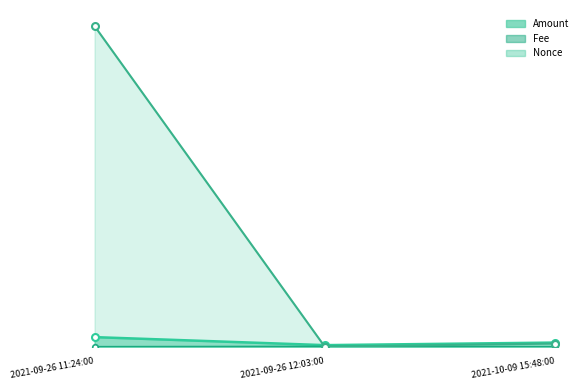

What is the maximum value for Nonce?

100.0